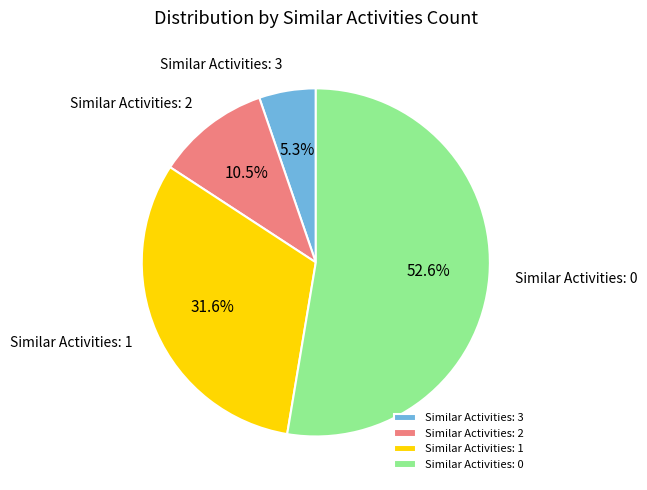

How many slices are in this pie chart?

4